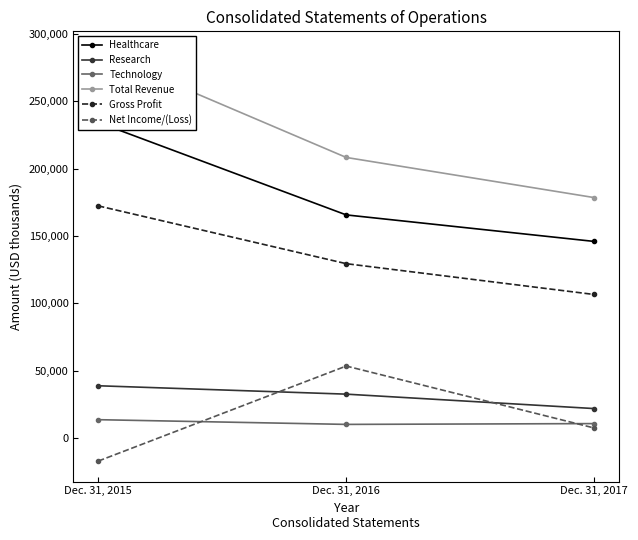

Which series has the largest range (max minus min)?

Total Revenue